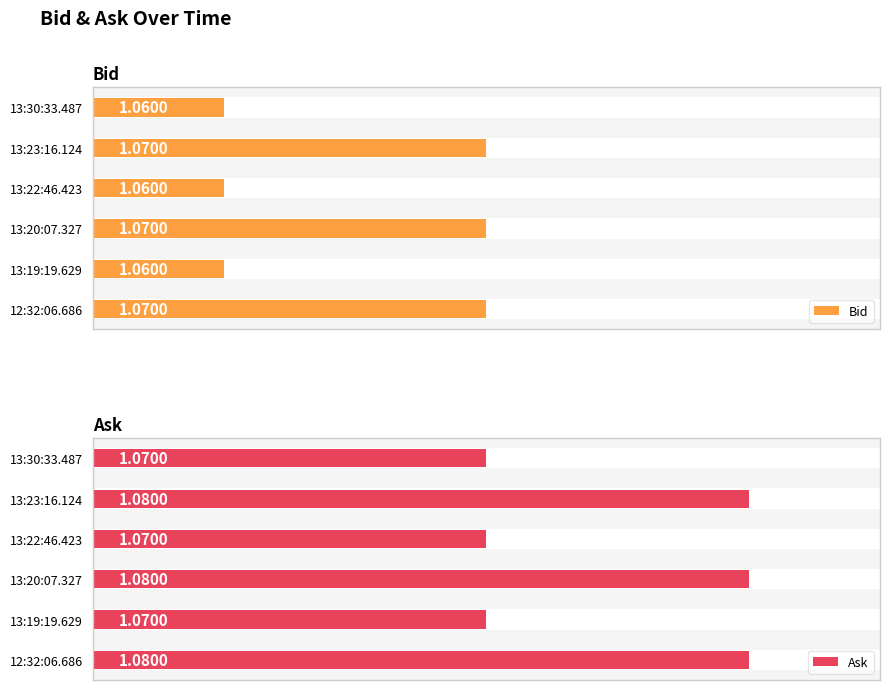

List the labels in order of Ask value, smallest first.

13:30:33.487, 13:22:46.423, 13:19:19.629, 13:23:16.124, 13:20:07.327, 12:32:06.686